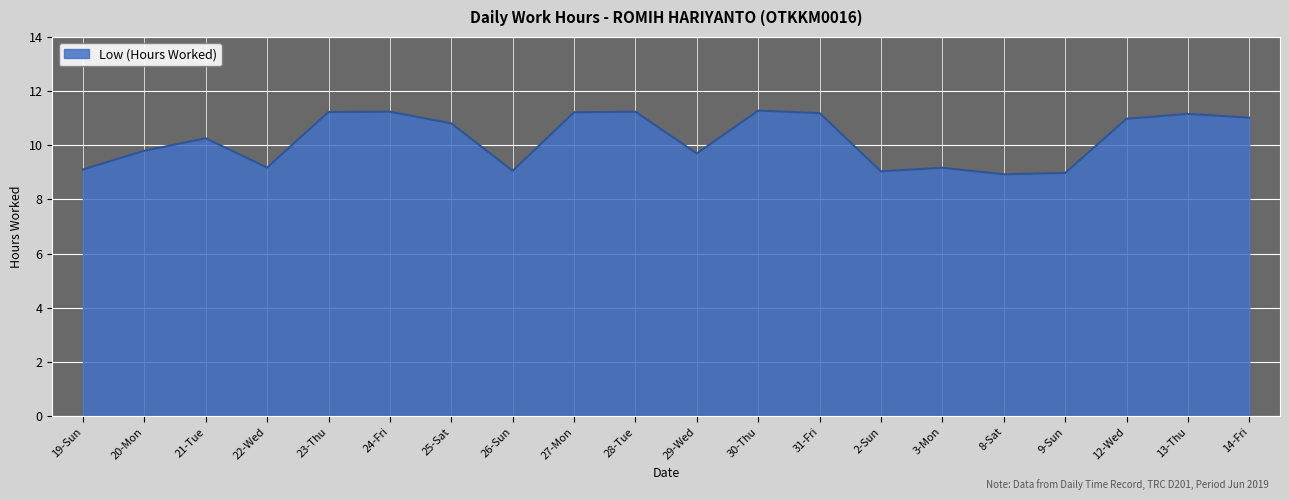

How many lines are shown in the chart?

1